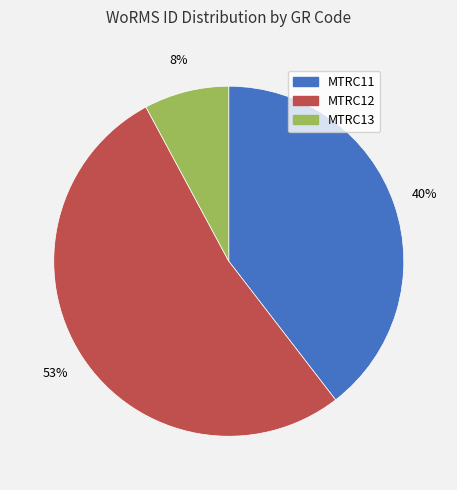

Combined, do MTRC12 and MTRC13 account for over 50%?

Yes